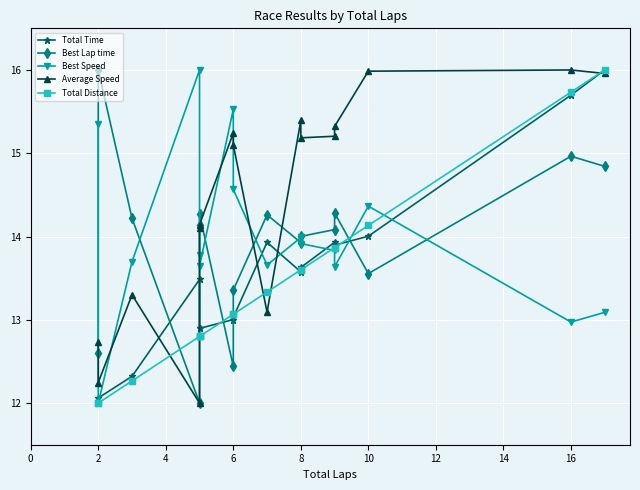

What is the minimum value shown in the chart?

12.0